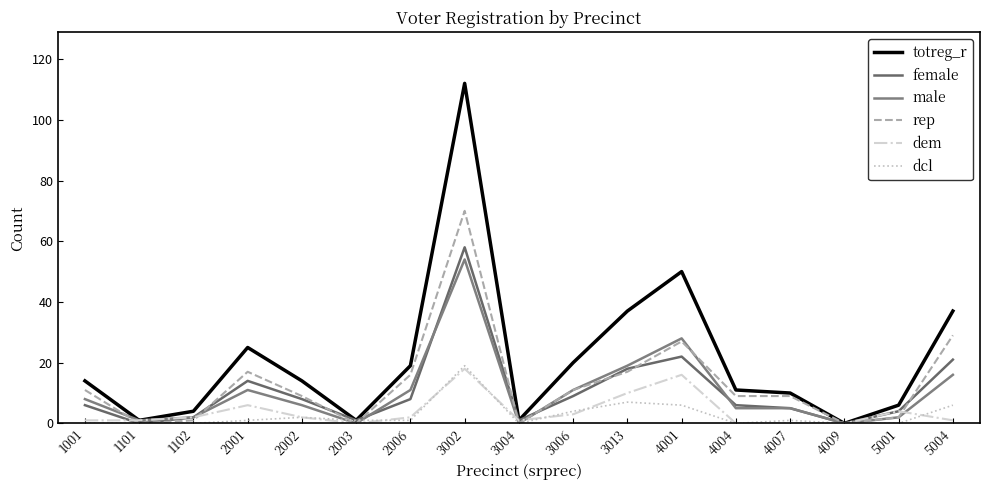

At which label is male closest to 27?

4001